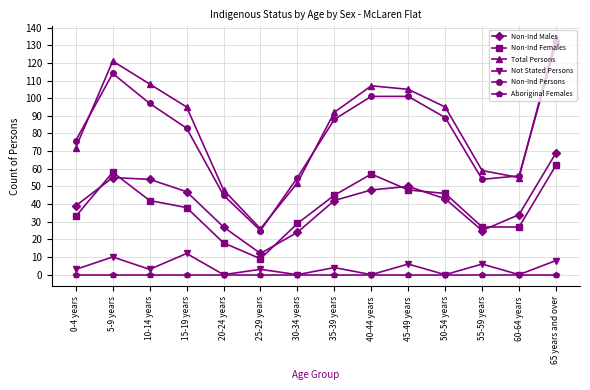

True or false: Non-Ind Males and Not Stated Persons intersect in this chart.

False